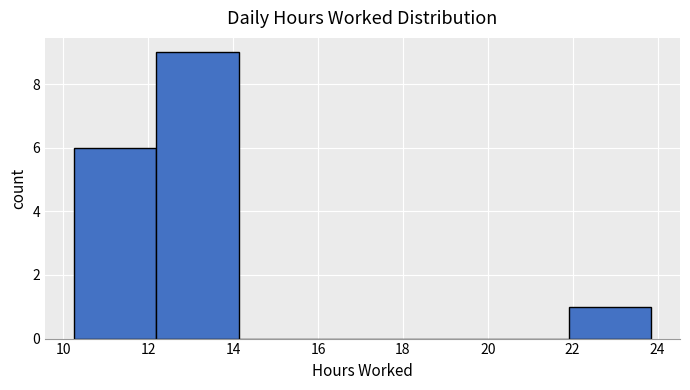

Reading left to right, transcribe this chart: for each bar, give the range it covers on the x-axis and its height. Neither the bar edges nor the heights are printed on the chart, so give them approximately, as read against the axes.

10.2 to 12.2: 6
12.2 to 14.2: 9
14.2 to 16.0: 0
16.0 to 18.0: 0
18.0 to 20.0: 0
20.0 to 22.0: 0
22.0 to 23.8: 1